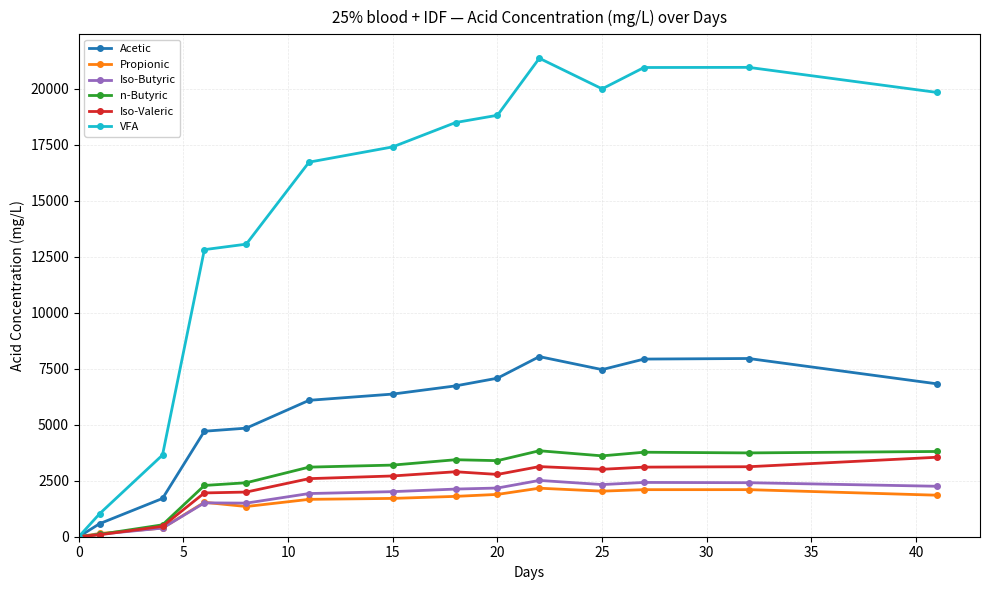

How many values in n-Butyric are above zero?

13